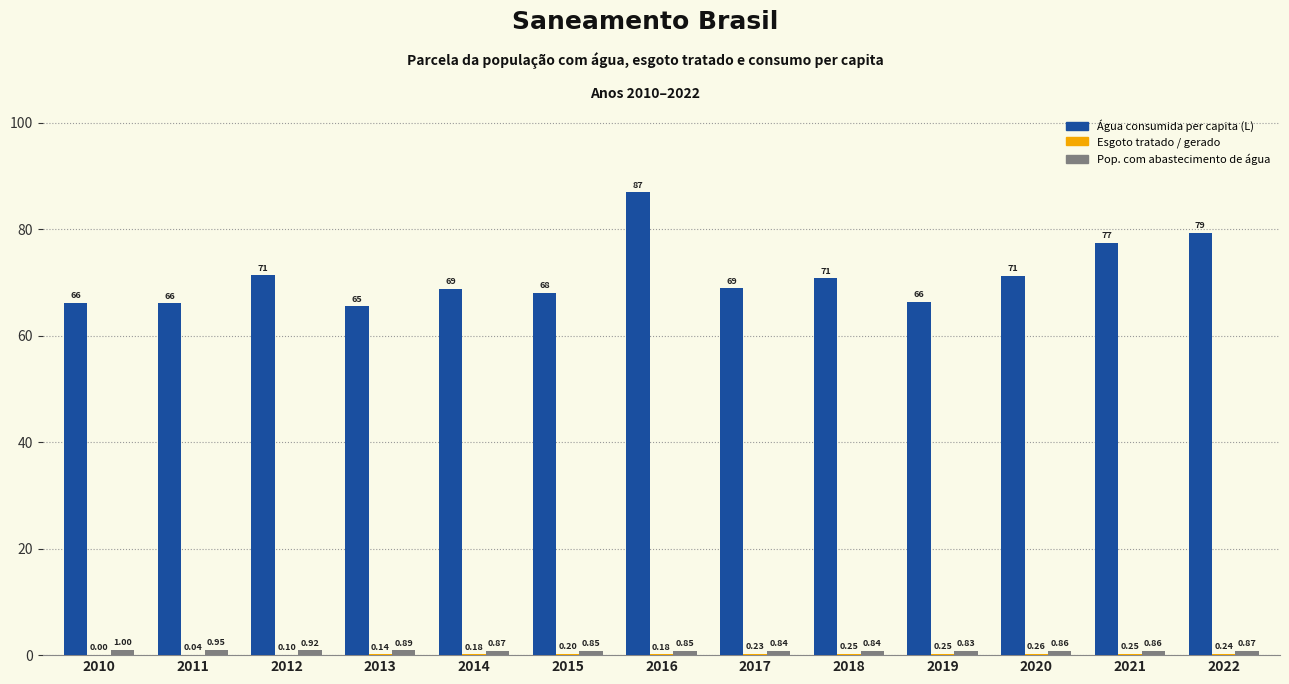

What is the sum of all Água consumida per capita (L) values?

926.6